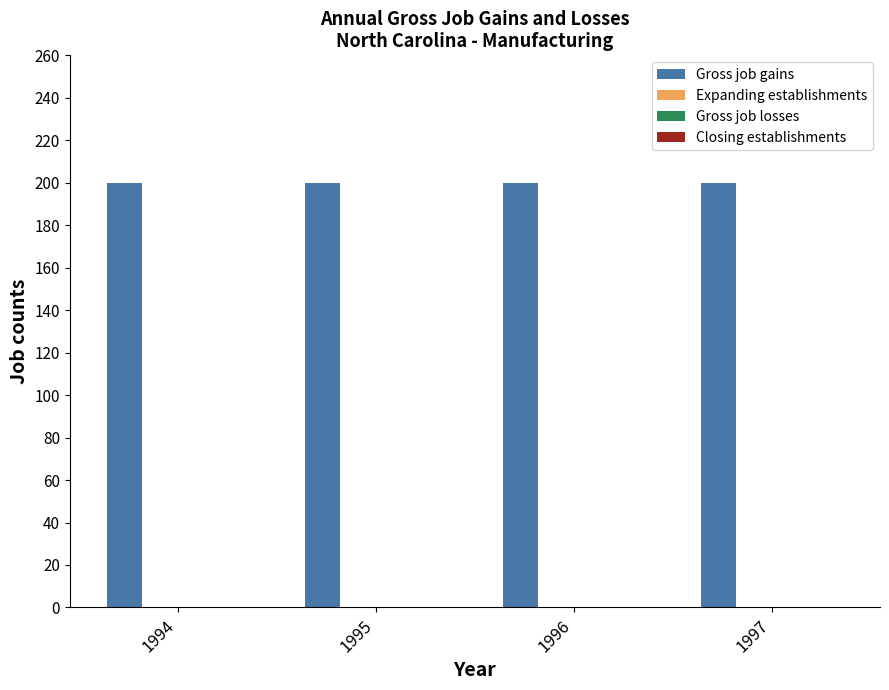

What is the value of the Gross job gains bar at the 4th from the left?

200